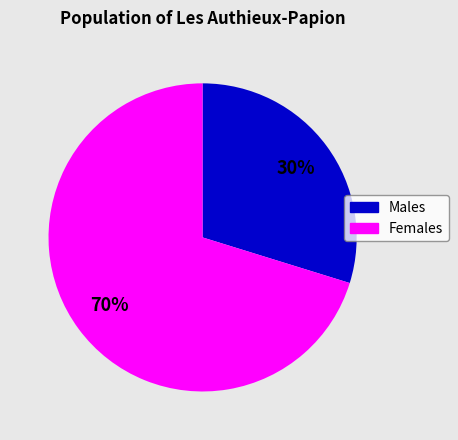

To the nearest percent, what is the average slice percentage?

50%